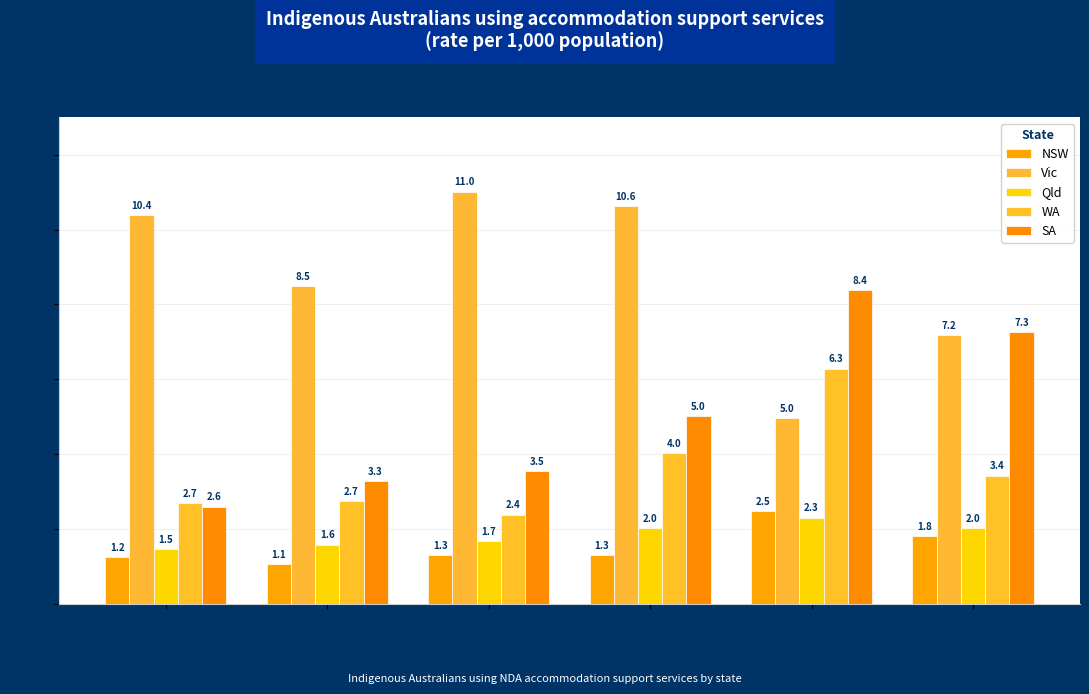

The value of WA at 2008-09 is 3.4. True or false?

True